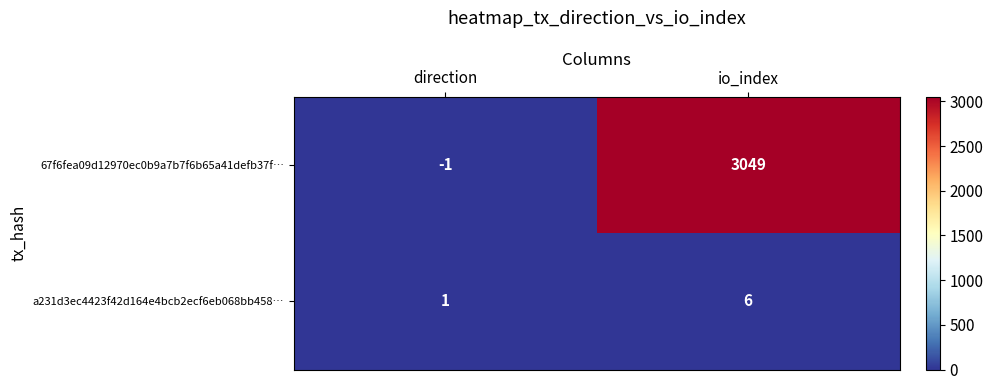

At which label is 67f6fea09d12970ec0b9a7b7f6b65a41defb37f… closest to 1524?

direction